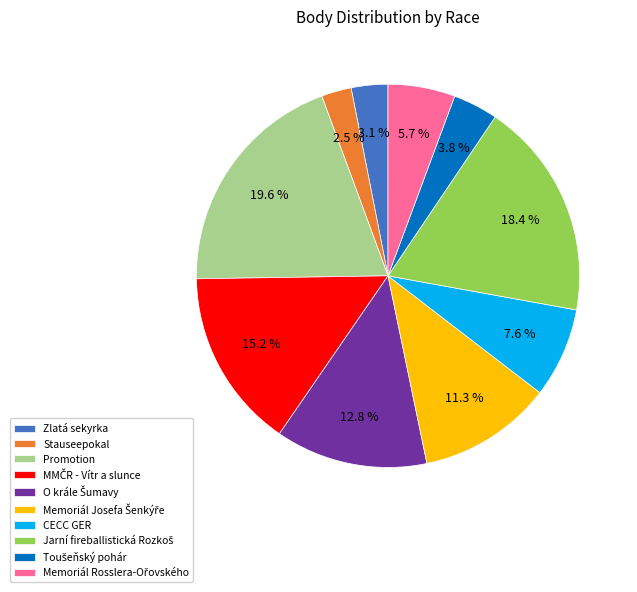

Which slice is the smallest?

Stauseepokal